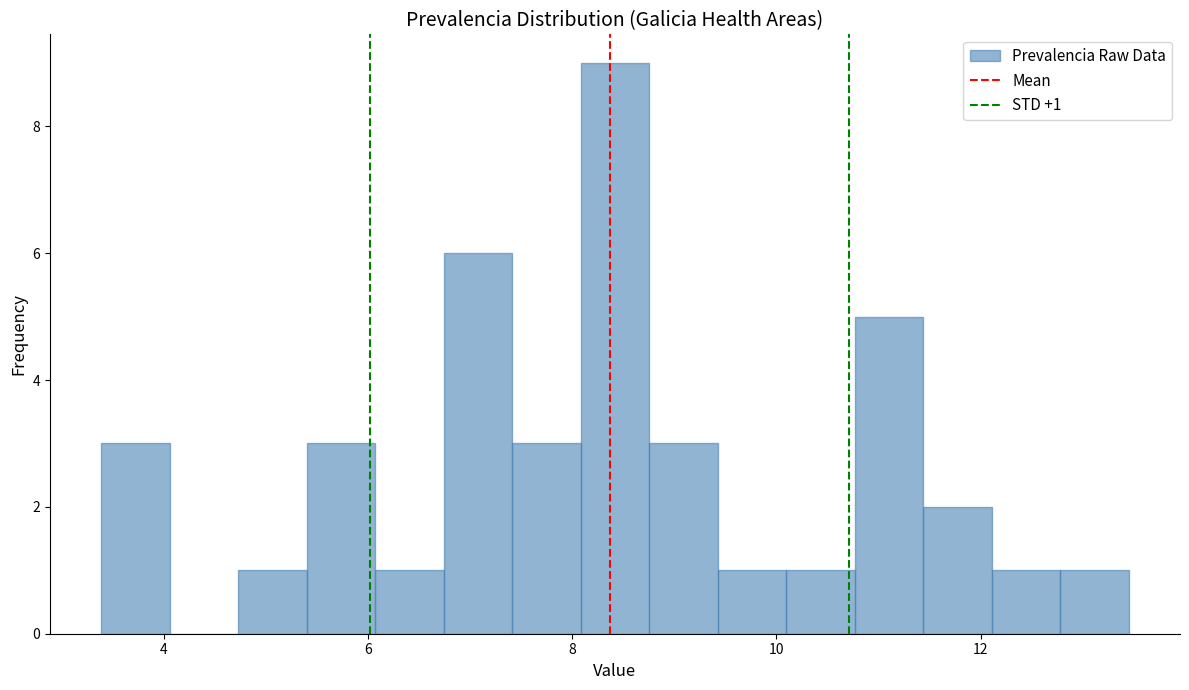

Read against the x-axis, roughly where is the centre of the tallest bar?

8.4